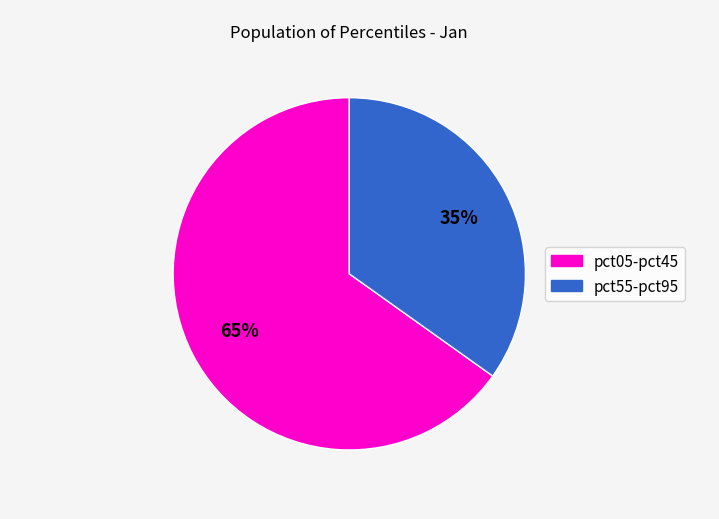

Is there any slice that represents more than half of the pie?

Yes